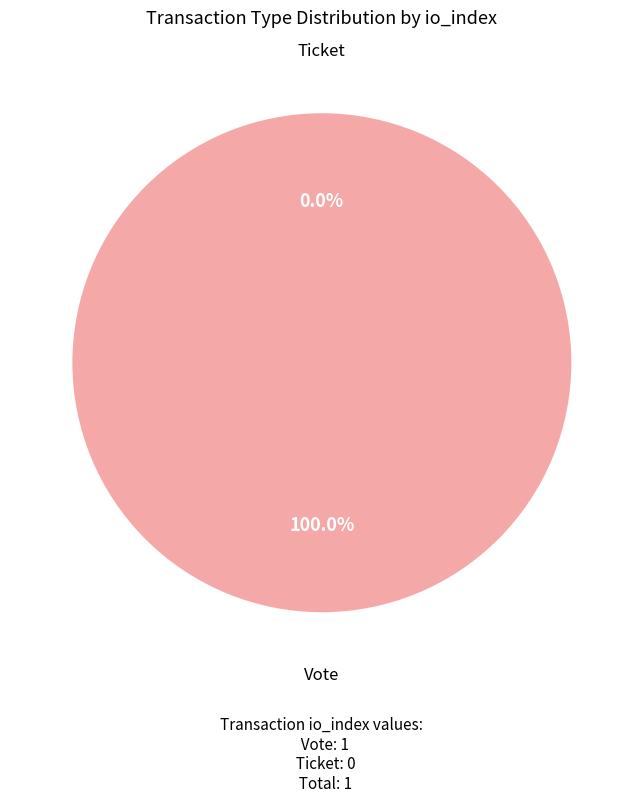

Which slice is the smallest?

Ticket